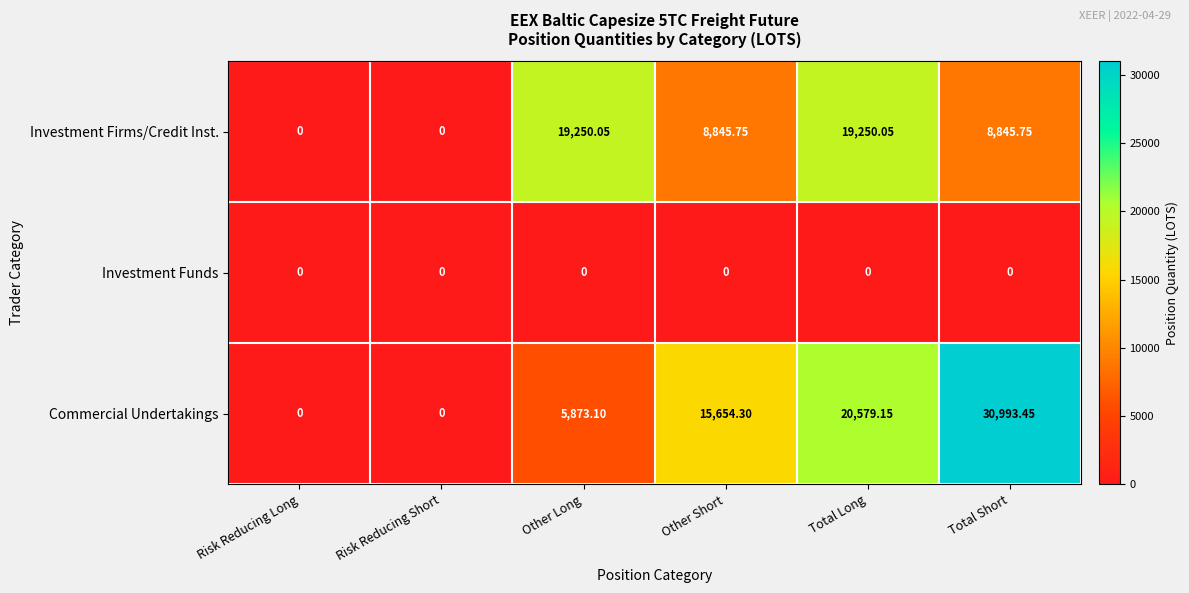

Rank the series by their maximum value, from highest to lowest.

Commercial Undertakings, Investment Firms/Credit Inst., Investment Funds